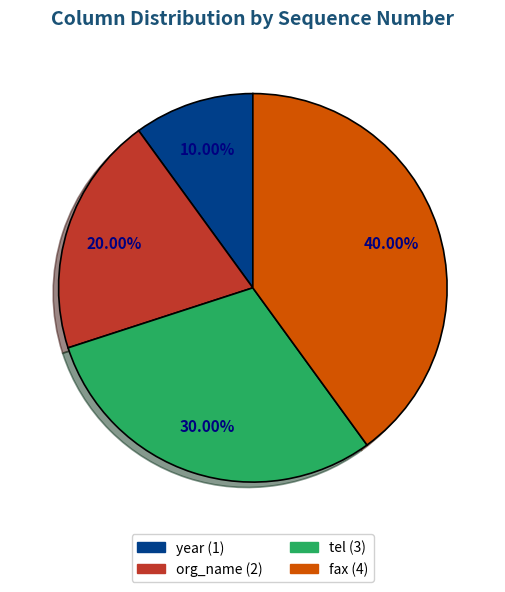

True or false: org_name accounts for 20% of the total.

True